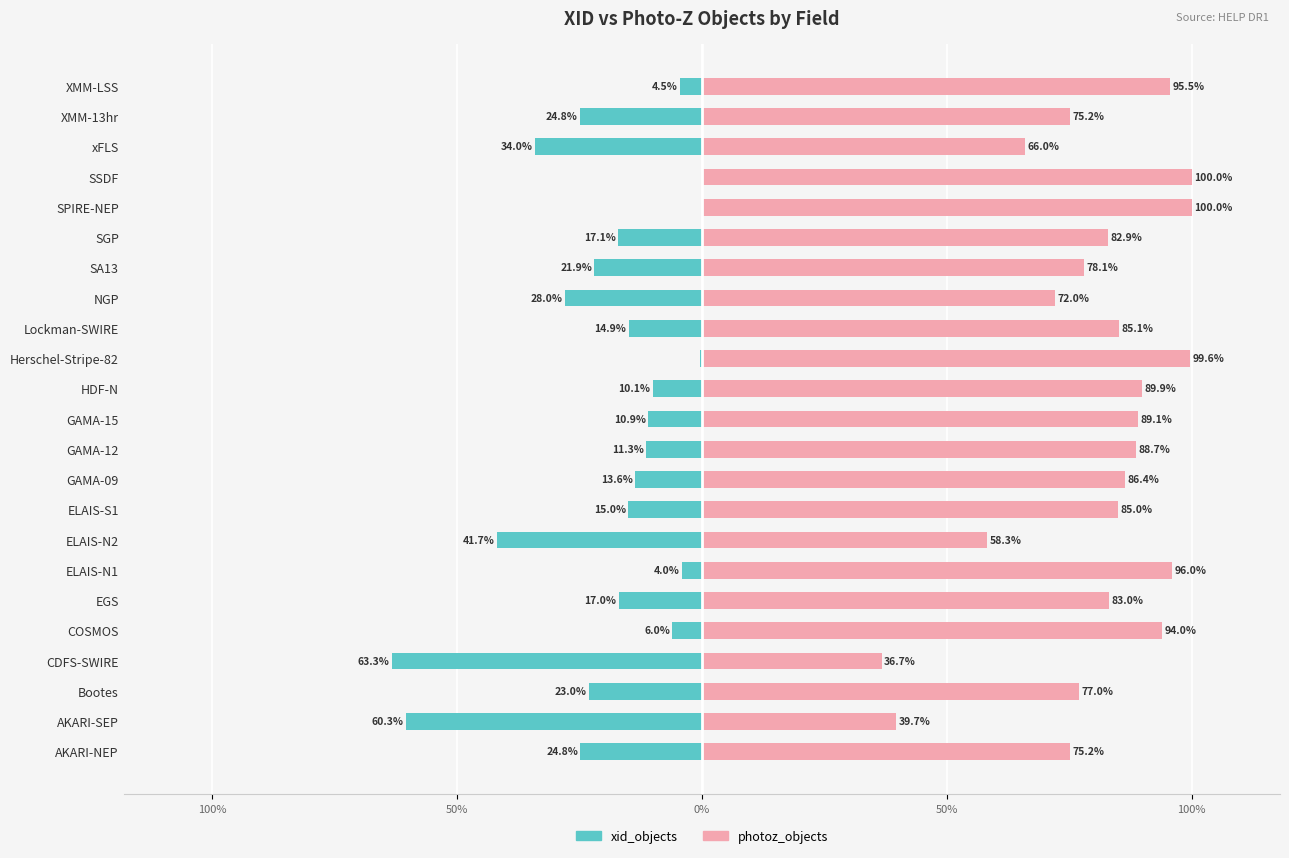

What is the greatest value displayed?

100.0